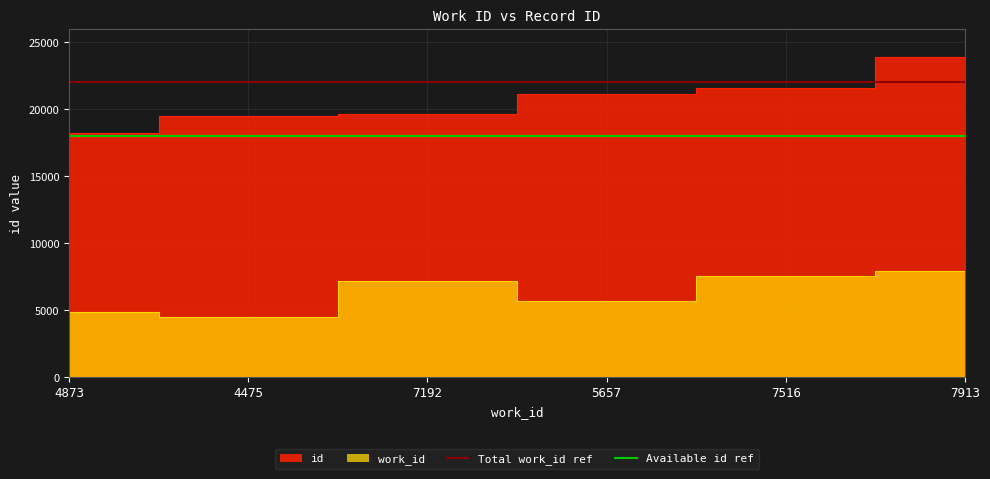

True or false: Total work_id ref has a value of 32862 at 4475.

False